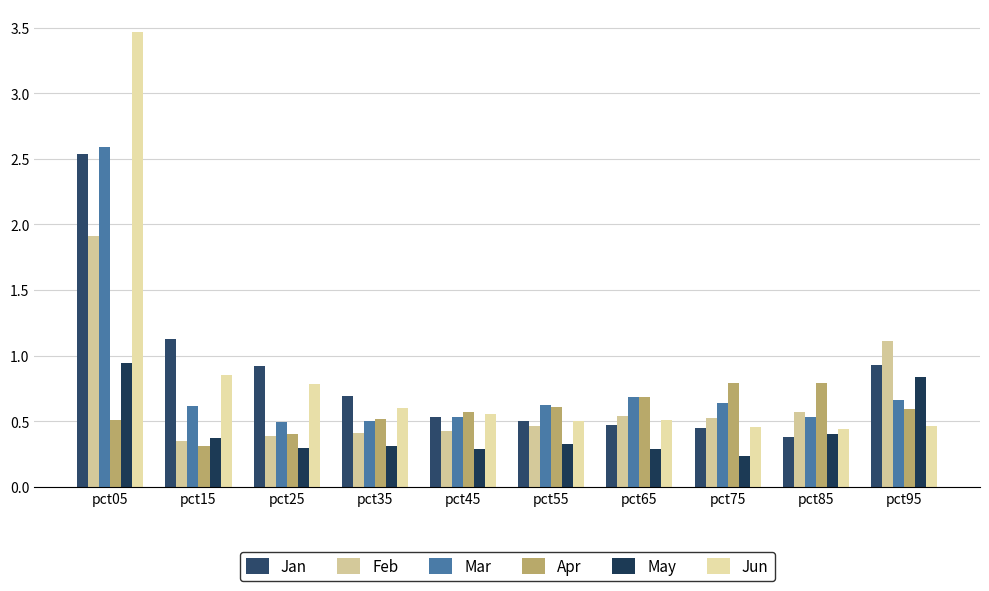

How many bars are there in total?

60